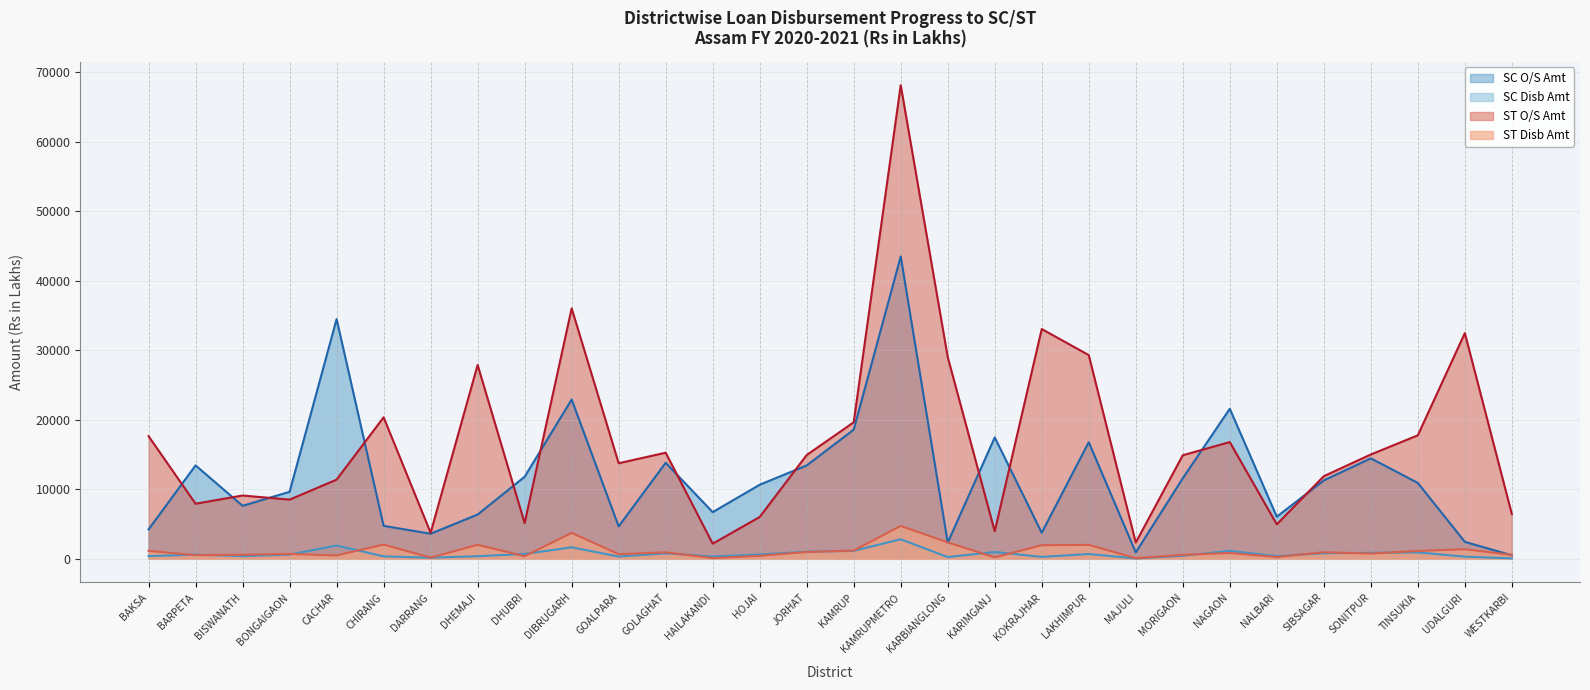

What is the average value of the SC Disb Amt (line) series?

711.3